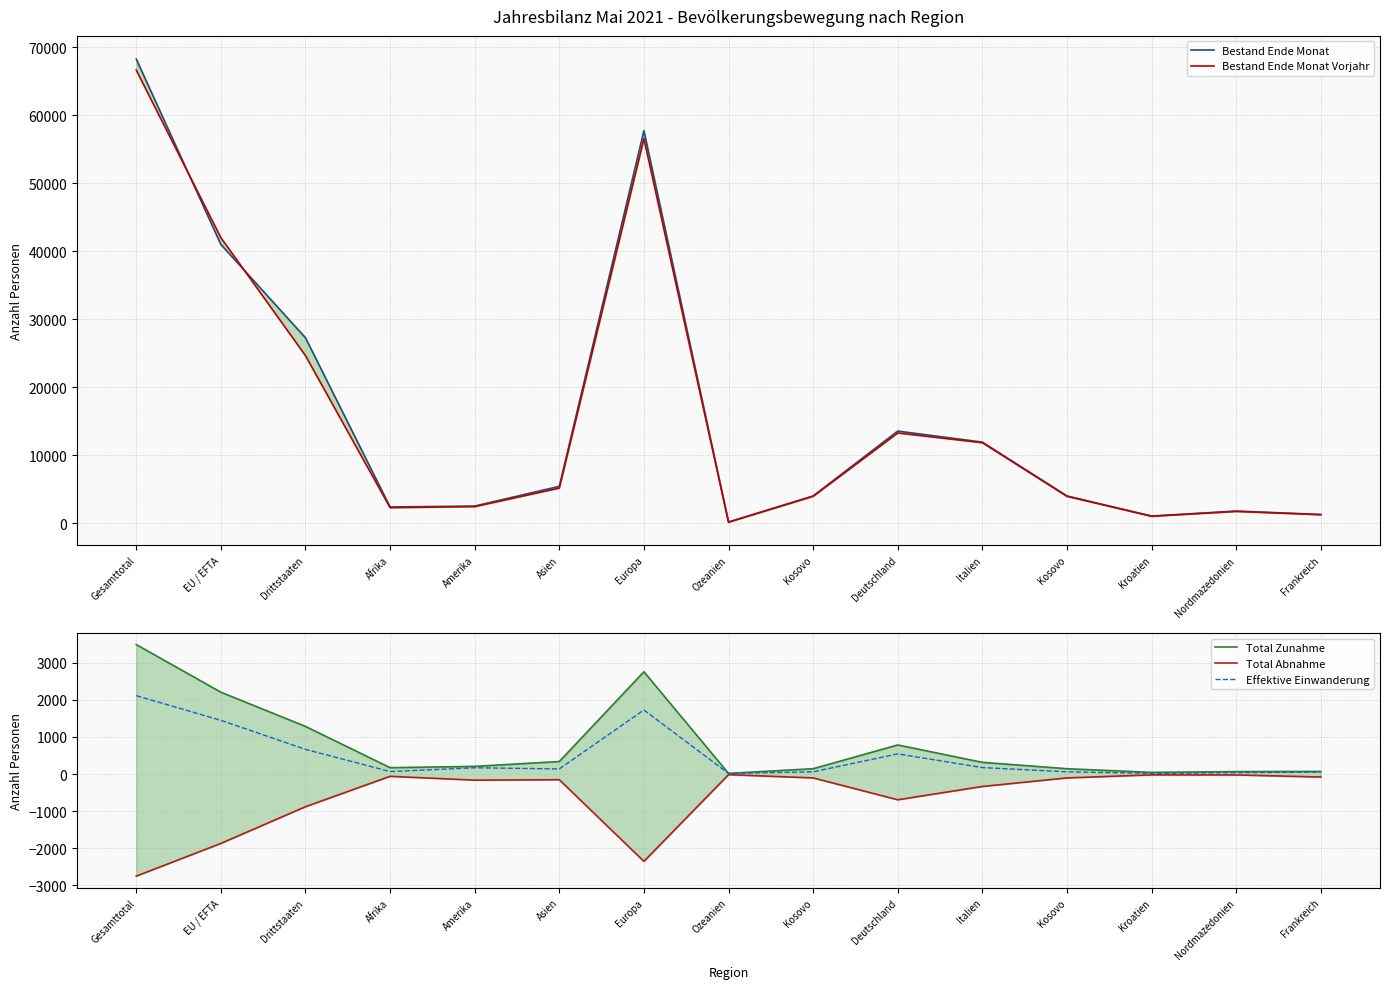

Does the chart have visible grid lines?

Yes